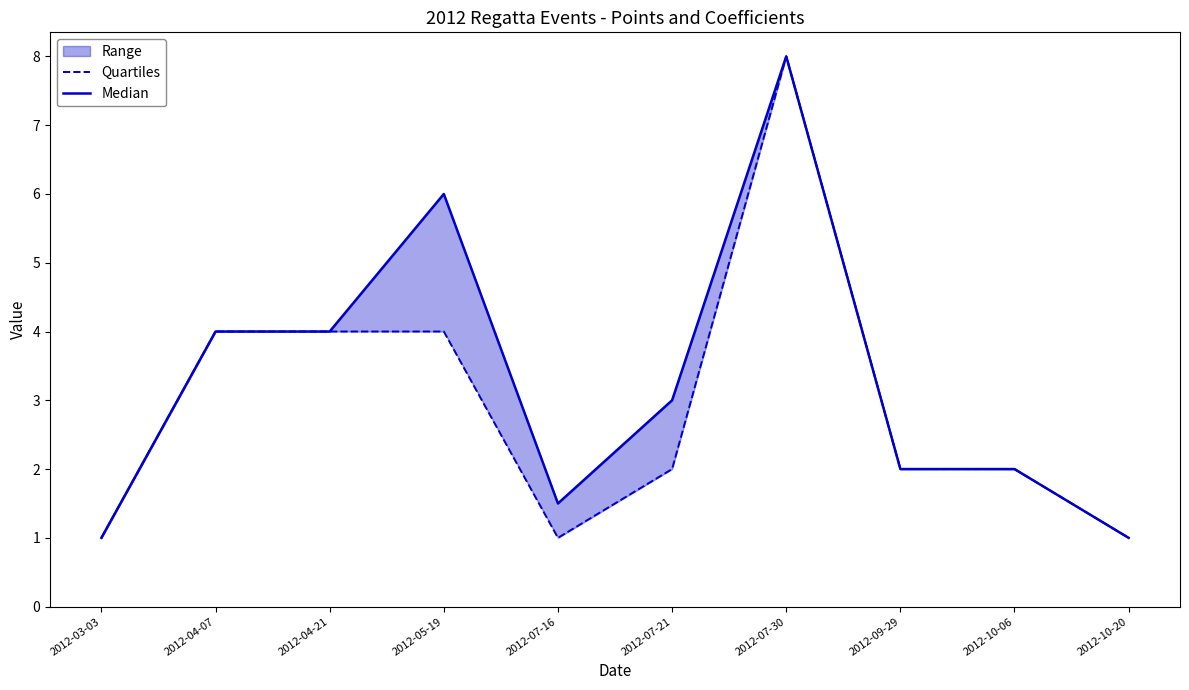

Is the value of Quartiles at 2012-04-07 greater than the value of Median at 2012-05-19?

No